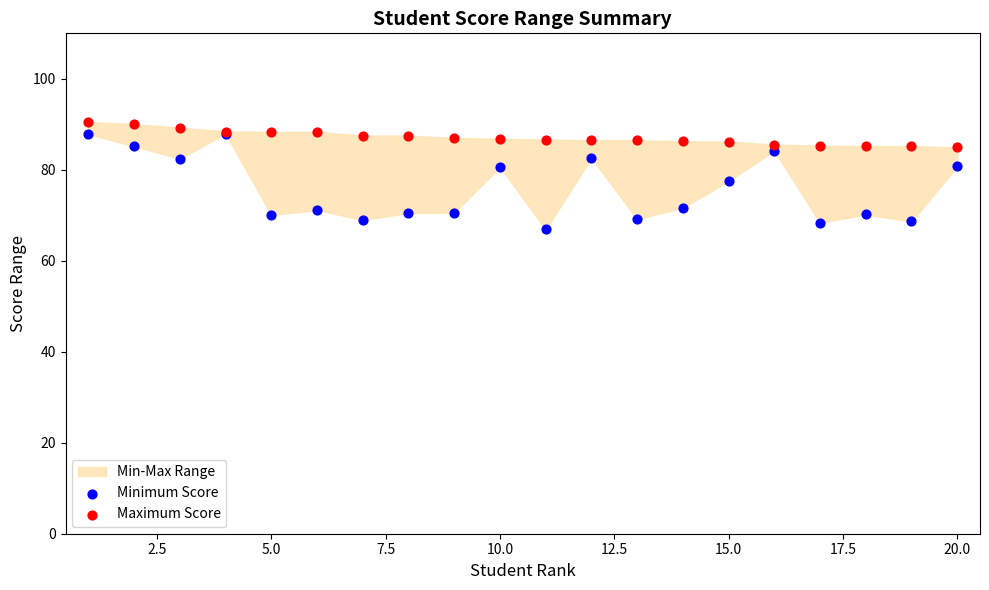

Which series contains the lowest Y value?

Minimum Score